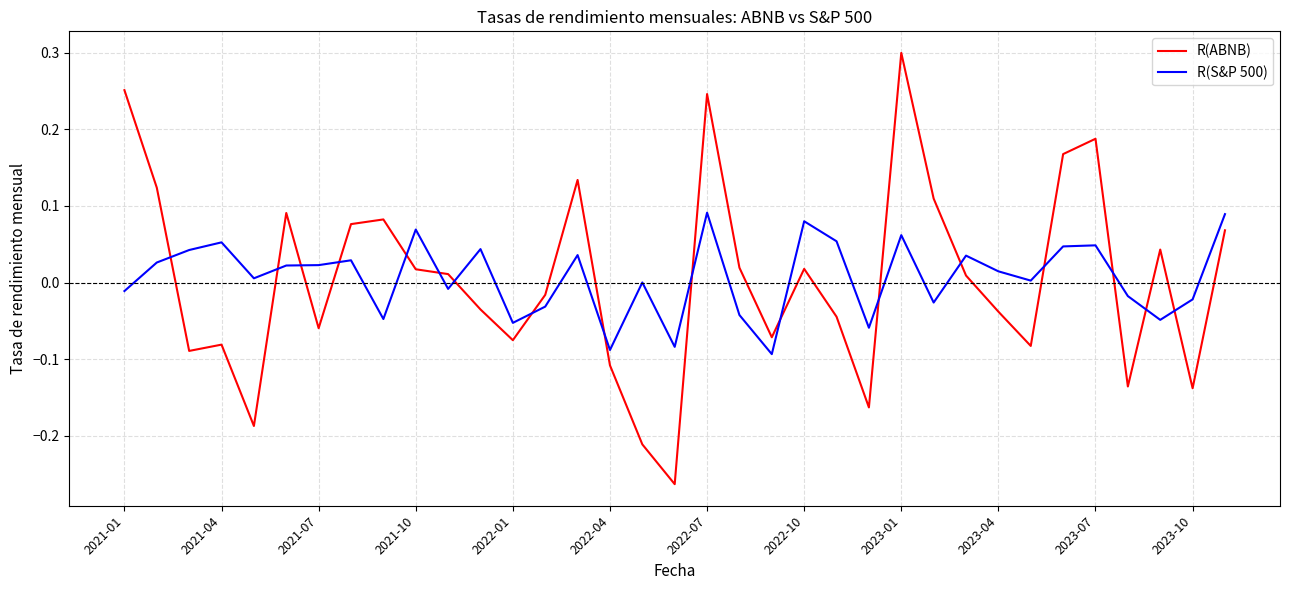

What are all the series names shown in the legend?

R(ABNB), R(S&P 500)